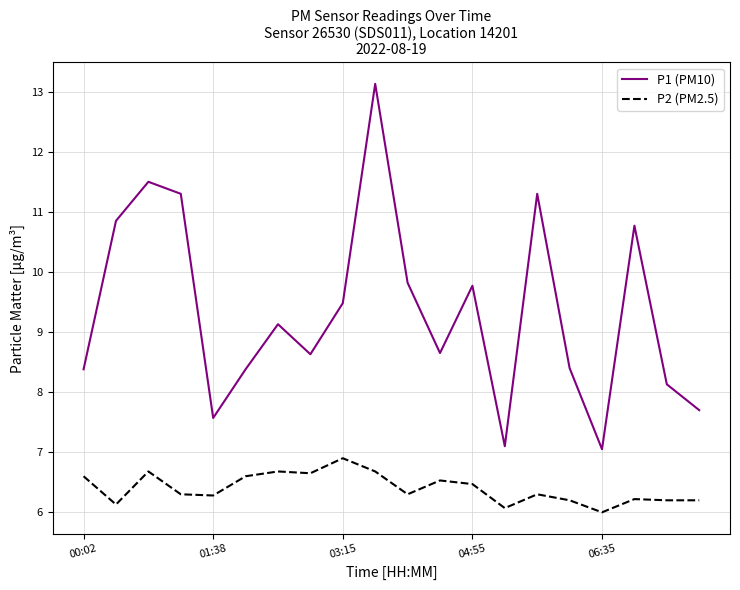

What is the smallest value displayed?

6.0